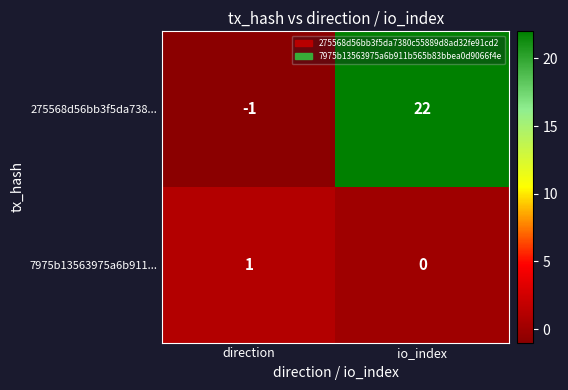

True or false: 275568d56bb3f5da738... has a value of 0 at direction.

False